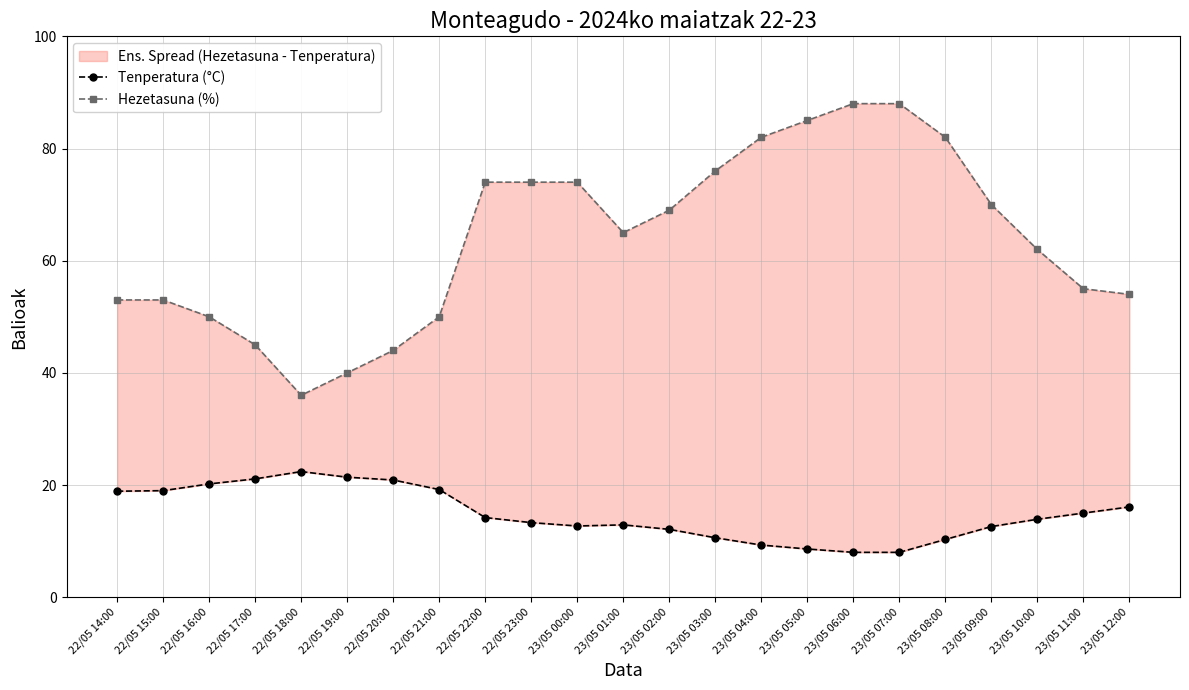

What is the label of the 13th point from the right?

23/05 00:00